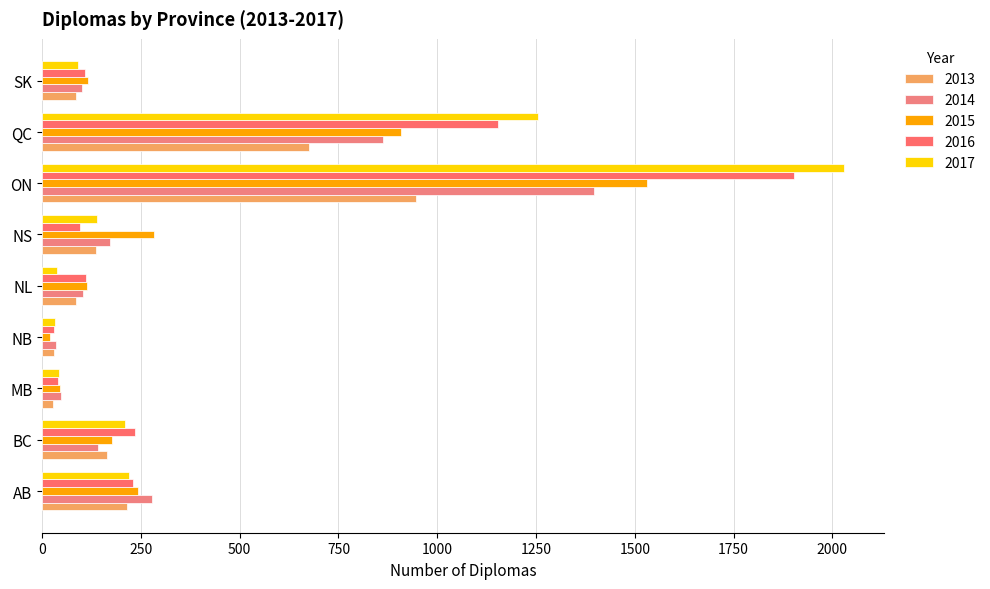

What is the difference between the second highest and minimum values in the 2016 series?

1122